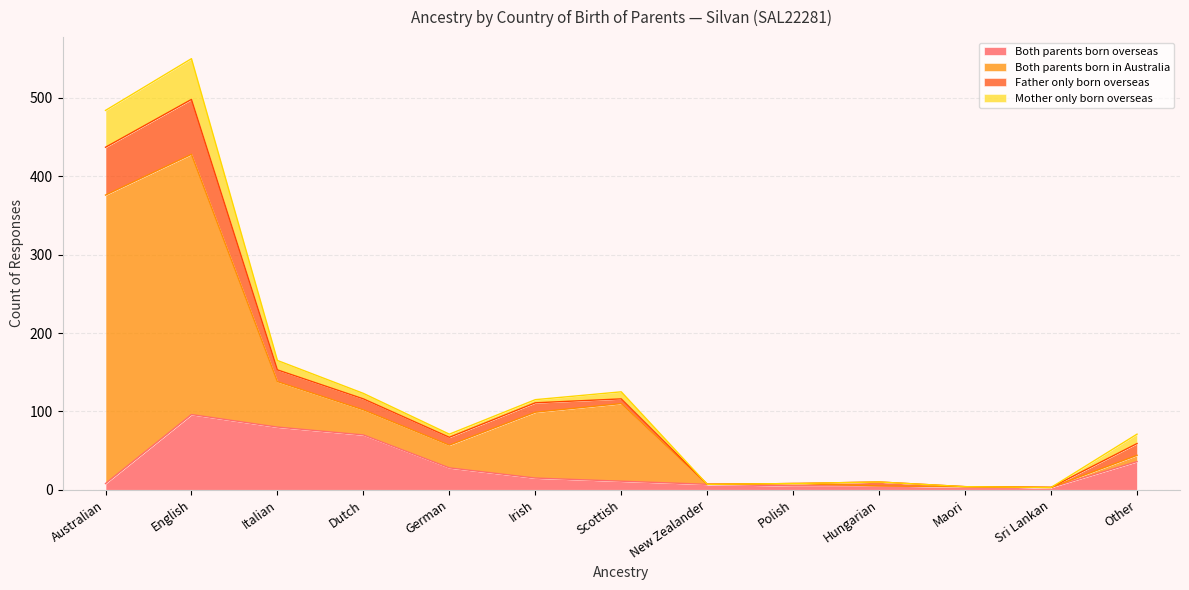

The Both parents born overseas series shows 70 at Dutch. True or false?

True